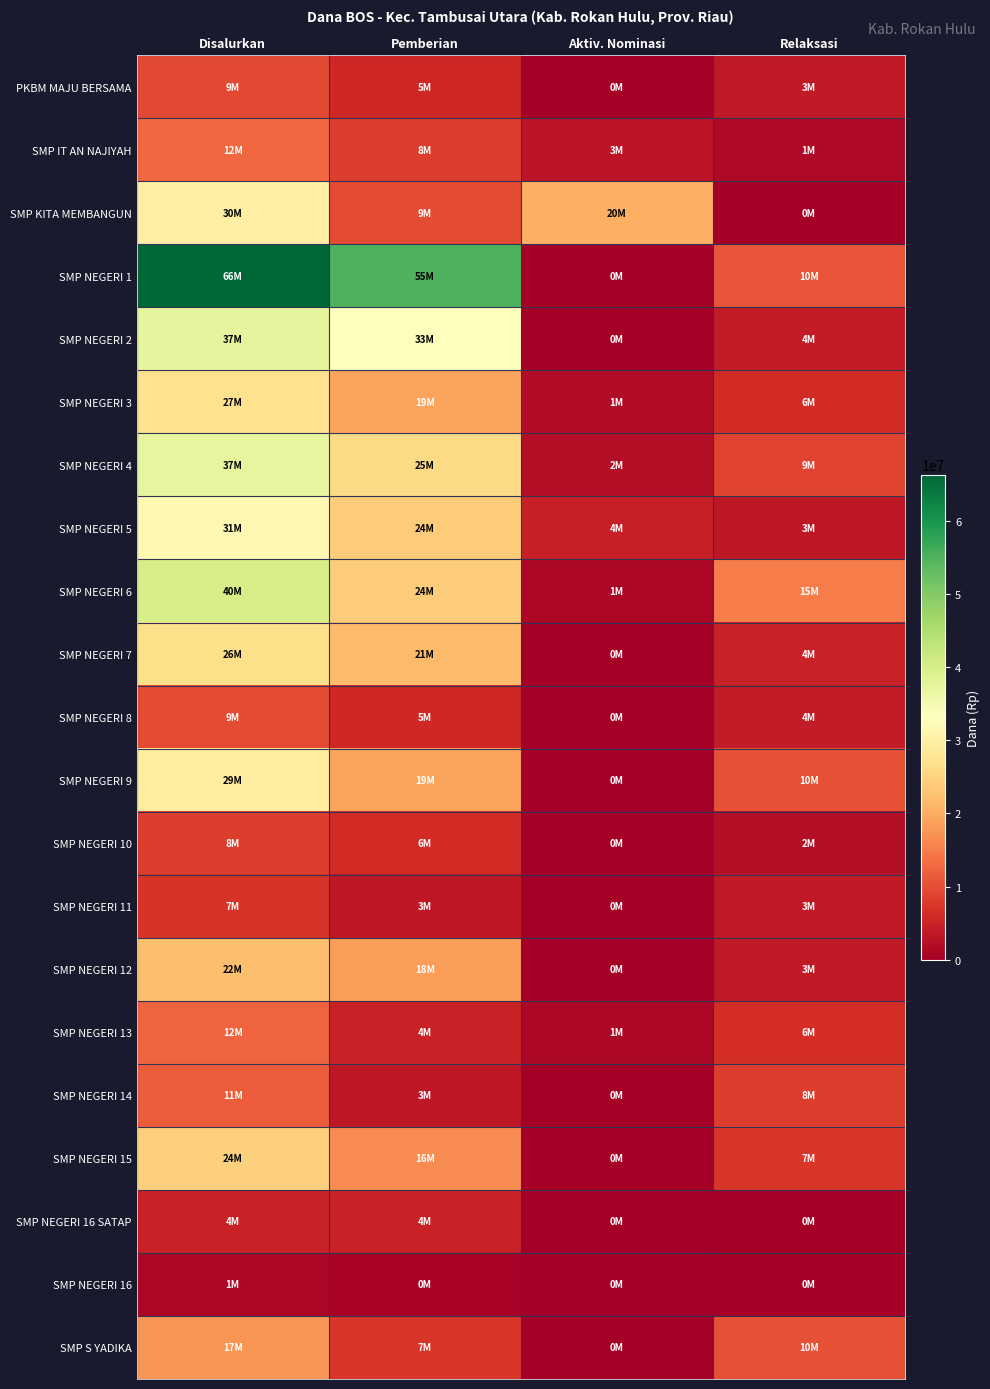

Reading left to right, list all the values displayed in this chart.

PKBM MAJU BERSAMA: Disalurkan=9375000	Pemberian=5625000	Aktiv. Nominasi=0	Relaksasi=3750000
SMP IT AN NAJIYAH: Disalurkan=12750000	Pemberian=8250000	Aktiv. Nominasi=3000000	Relaksasi=1500000
SMP KITA MEMBANGUN: Disalurkan=30000000	Pemberian=9750000	Aktiv. Nominasi=20250000	Relaksasi=0
SMP NEGERI 1: Disalurkan=66375000	Pemberian=55125000	Aktiv. Nominasi=375000	Relaksasi=10875000
SMP NEGERI 2: Disalurkan=37500000	Pemberian=33375000	Aktiv. Nominasi=0	Relaksasi=4125000
SMP NEGERI 3: Disalurkan=27000000	Pemberian=19125000	Aktiv. Nominasi=1875000	Relaksasi=6000000
SMP NEGERI 4: Disalurkan=37125000	Pemberian=25875000	Aktiv. Nominasi=2250000	Relaksasi=9000000
SMP NEGERI 5: Disalurkan=31875000	Pemberian=24000000	Aktiv. Nominasi=4500000	Relaksasi=3375000
SMP NEGERI 6: Disalurkan=40125000	Pemberian=24000000	Aktiv. Nominasi=1125000	Relaksasi=15000000
SMP NEGERI 7: Disalurkan=26625000	Pemberian=21750000	Aktiv. Nominasi=0	Relaksasi=4875000
SMP NEGERI 8: Disalurkan=9750000	Pemberian=5625000	Aktiv. Nominasi=0	Relaksasi=4125000
SMP NEGERI 9: Disalurkan=29250000	Pemberian=19125000	Aktiv. Nominasi=0	Relaksasi=10125000
SMP NEGERI 10: Disalurkan=8250000	Pemberian=6000000	Aktiv. Nominasi=0	Relaksasi=2250000
SMP NEGERI 11: Disalurkan=7125000	Pemberian=3375000	Aktiv. Nominasi=0	Relaksasi=3750000
SMP NEGERI 12: Disalurkan=22125000	Pemberian=18375000	Aktiv. Nominasi=0	Relaksasi=3750000
SMP NEGERI 13: Disalurkan=12375000	Pemberian=4875000	Aktiv. Nominasi=1125000	Relaksasi=6375000
SMP NEGERI 14: Disalurkan=11625000	Pemberian=3375000	Aktiv. Nominasi=0	Relaksasi=8250000
SMP NEGERI 15: Disalurkan=24375000	Pemberian=16500000	Aktiv. Nominasi=375000	Relaksasi=7500000
SMP NEGERI 16 SATAP: Disalurkan=4875000	Pemberian=4875000	Aktiv. Nominasi=0	Relaksasi=0
SMP NEGERI 16: Disalurkan=1125000	Pemberian=750000	Aktiv. Nominasi=0	Relaksasi=375000
SMP S YADIKA: Disalurkan=17625000	Pemberian=7500000	Aktiv. Nominasi=0	Relaksasi=10125000